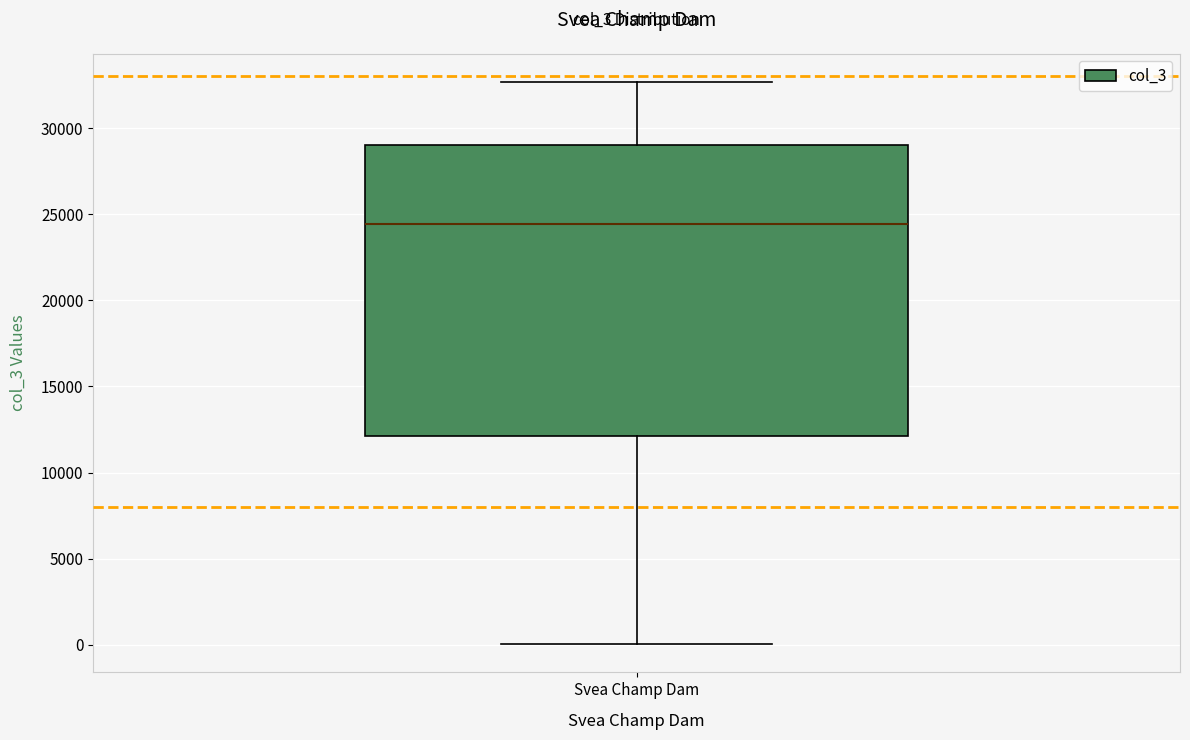

Where is the lower edge of the box for Svea Champ Dam on the y-axis? The values are not printed on the chart, so give them approximately, as read against the axis.

12000